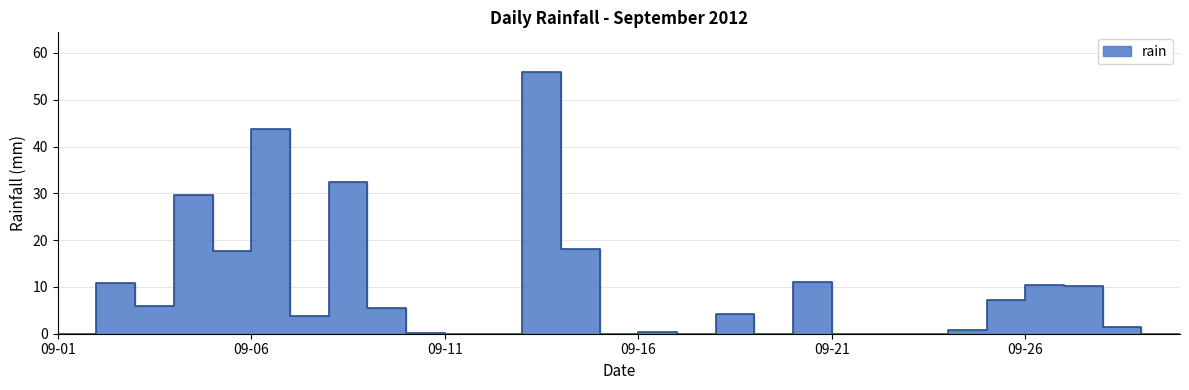

Rank the categories by value from highest to lowest.

2012-09-13, 2012-09-06, 2012-09-08, 2012-09-04, 2012-09-14, 2012-09-05, 2012-09-20, 2012-09-02, 2012-09-26, 2012-09-27, 2012-09-25, 2012-09-03, 2012-09-09, 2012-09-18, 2012-09-07, 2012-09-28, 2012-09-24, 2012-09-16, 2012-09-10, 2012-09-01, 2012-09-11, 2012-09-12, 2012-09-15, 2012-09-17, 2012-09-19, 2012-09-21, 2012-09-22, 2012-09-23, 2012-09-29, 2012-09-30